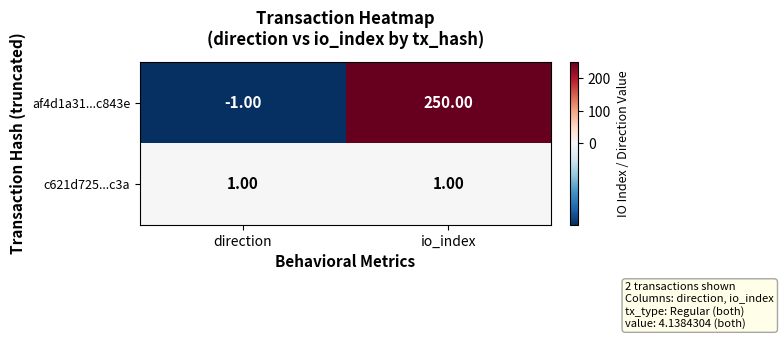

At which label is af4d1a31...c843e closest to 124?

direction